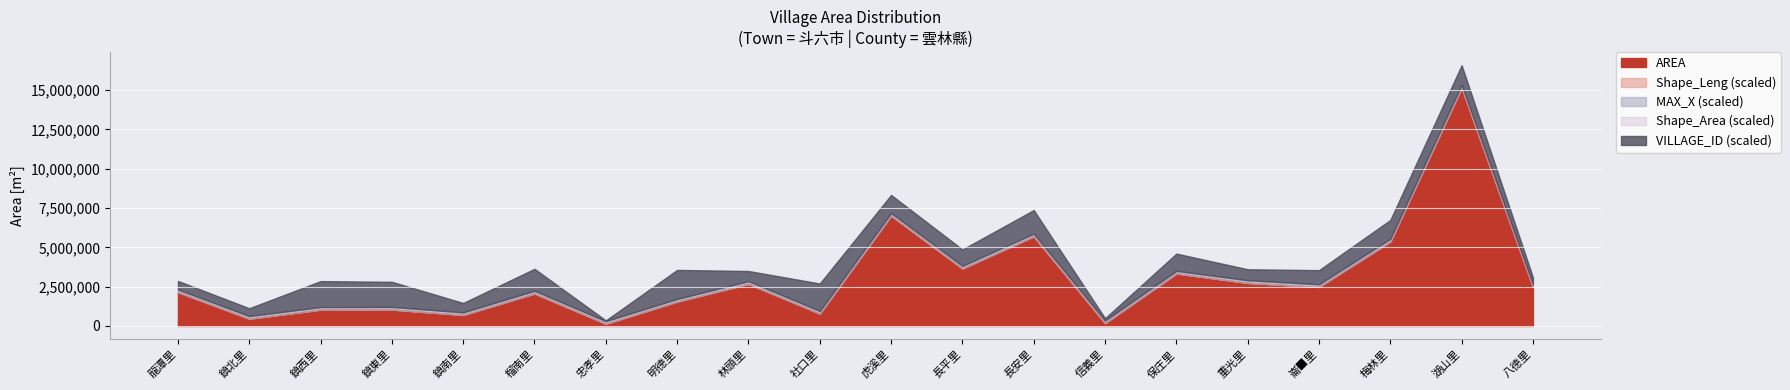

True or false: Shape_Leng and VILLAGE_ID cross at least once.

False